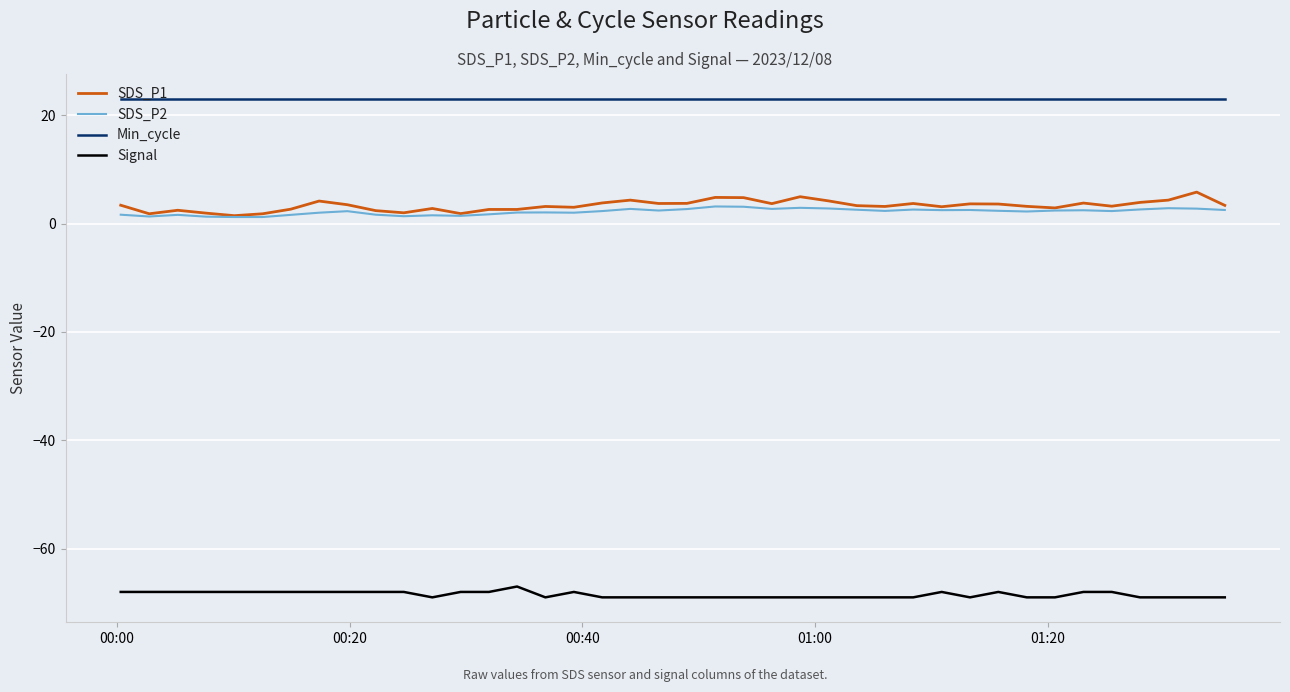

True or false: SDS_P2 and Min_cycle cross at least once.

False